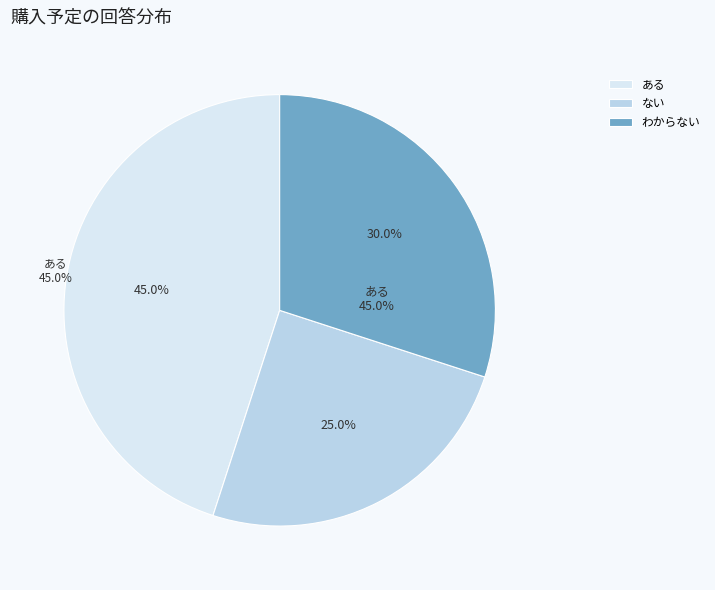

The わからない slice represents 30% of the pie. True or false?

True